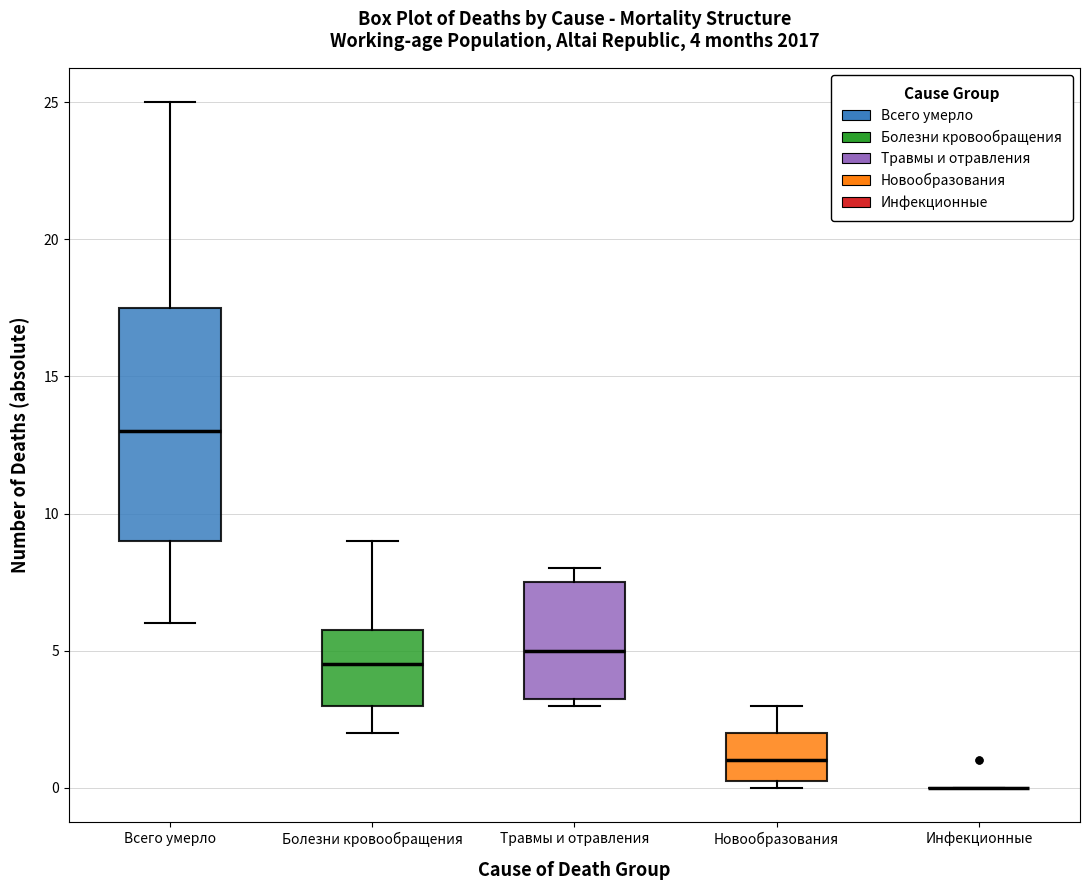

Comparing the boxes themselves (not the whiskers), which one is the tallest?

Всего умерло